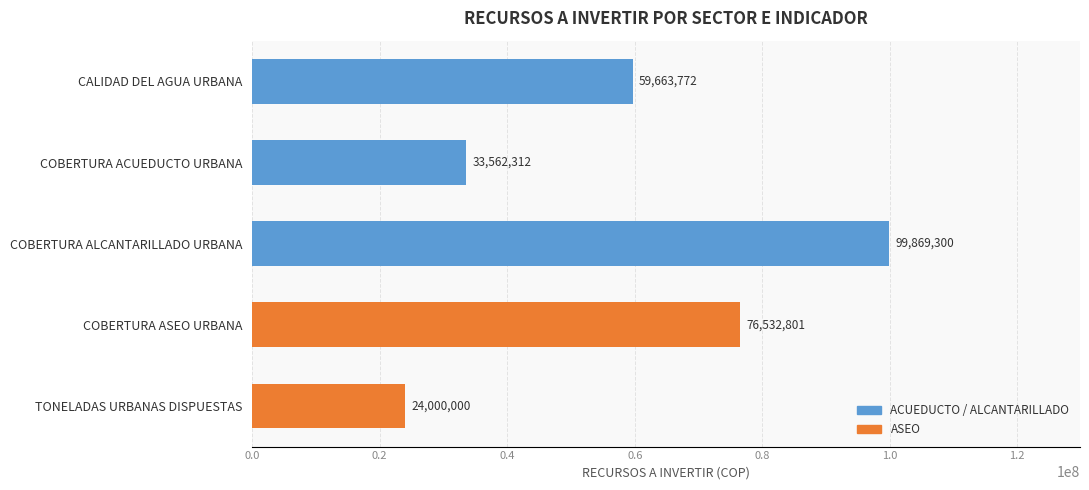

Which category has the highest value across all series?

COBERTURA ALCANTARILLADO URBANA